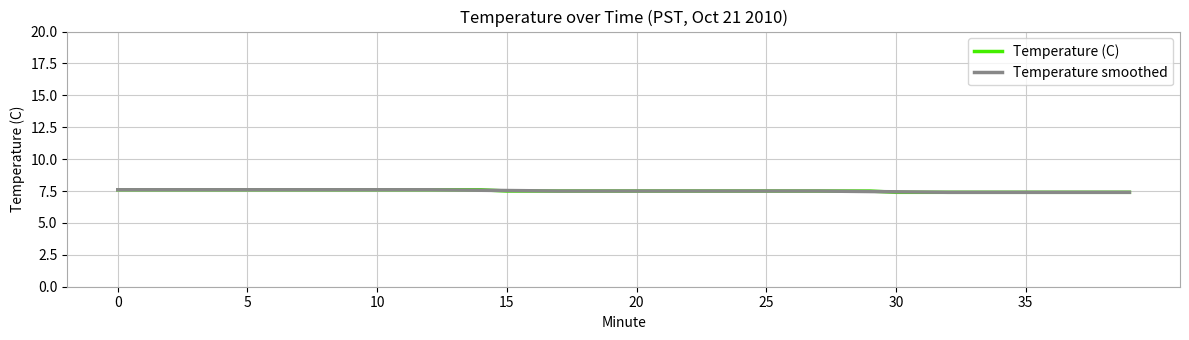

What is the difference between the maximum and minimum values in the Temperature smoothed series?

0.2